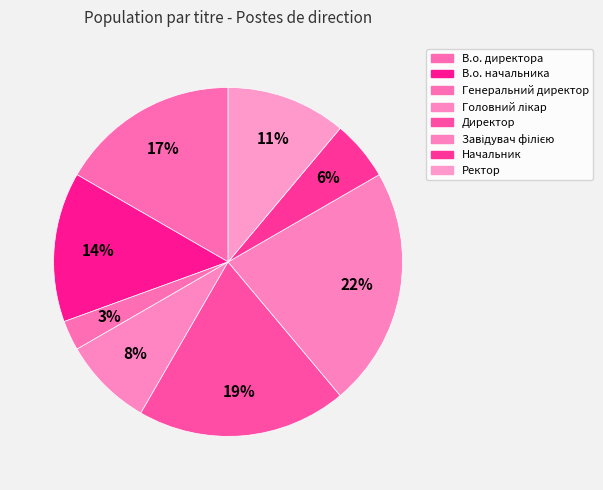

Is the sum of Завідувач філією and Генеральний директор greater than half?

No